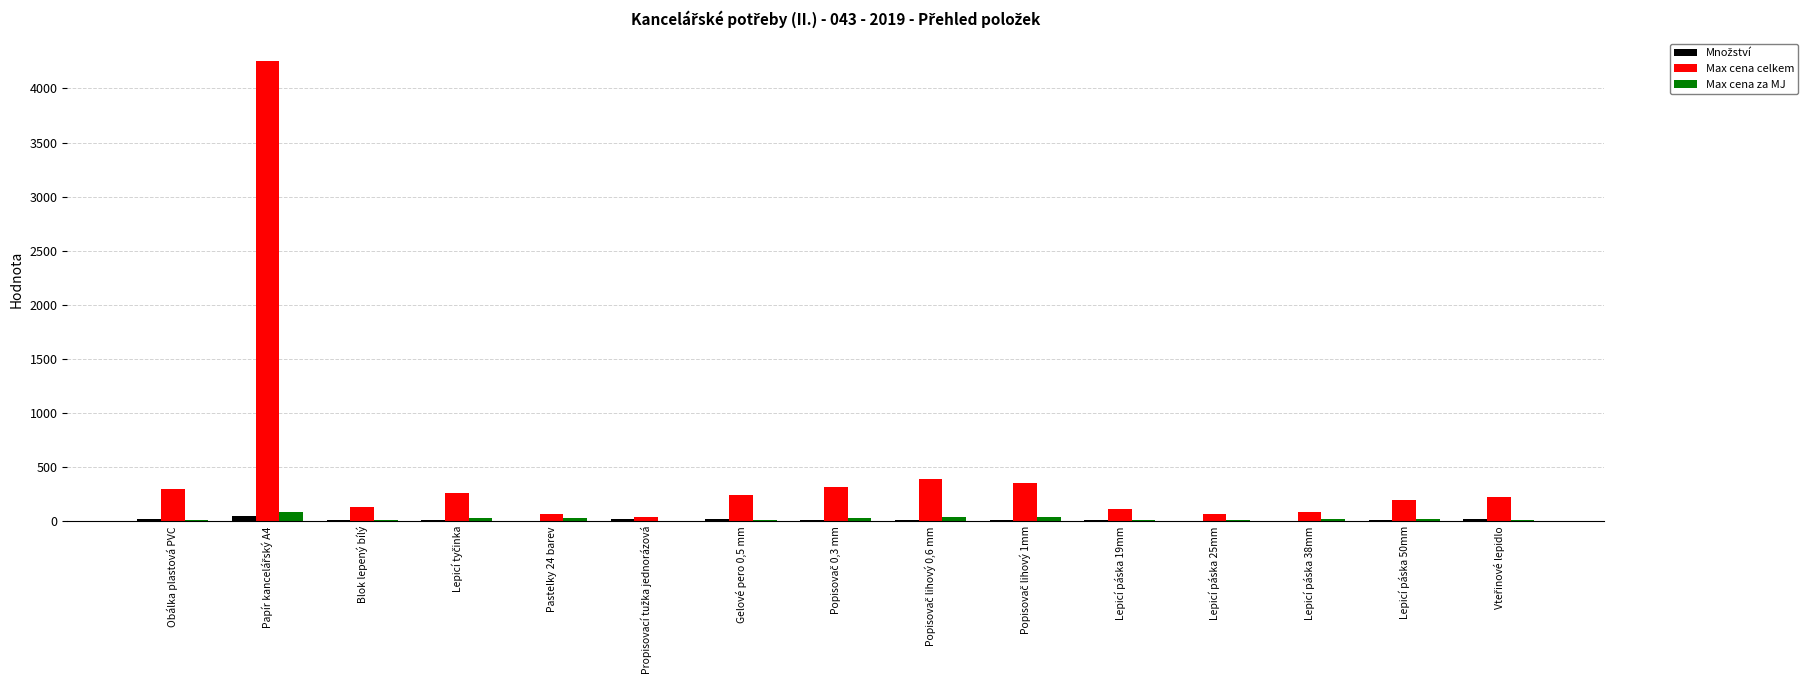

What is the maximum value shown in the chart?

4250